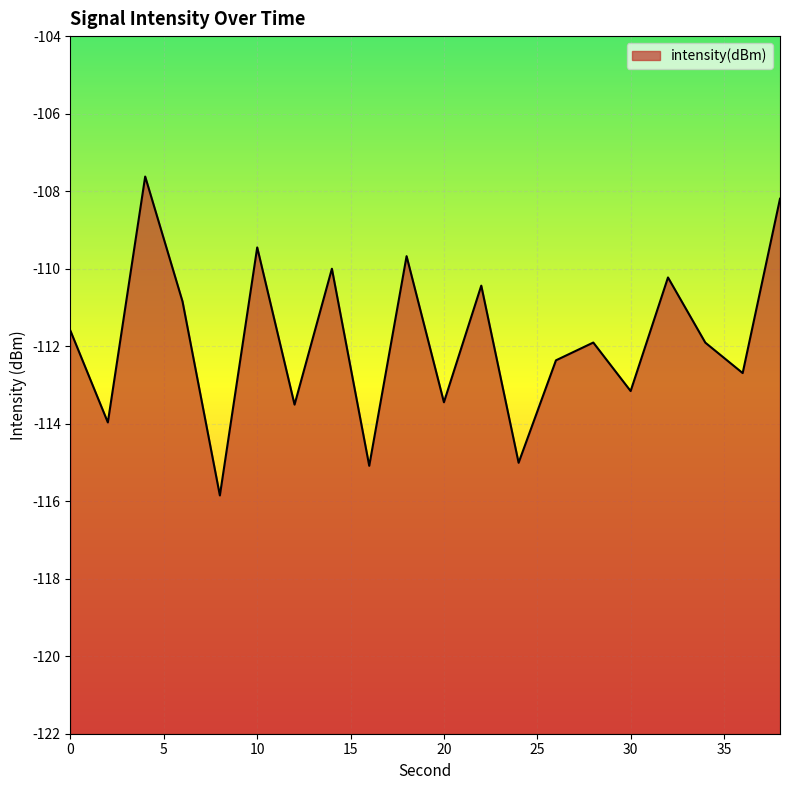

The value at 24 is -70.4. True or false?

False